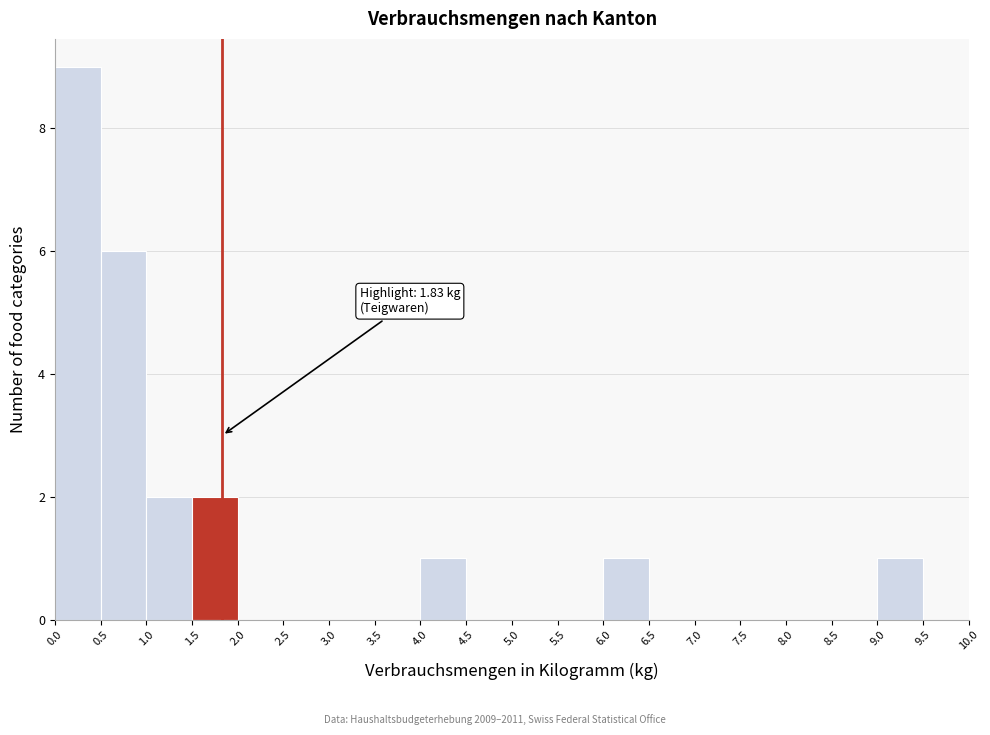

Over which range of the x-axis is the bar tallest?

0.0 to 0.5